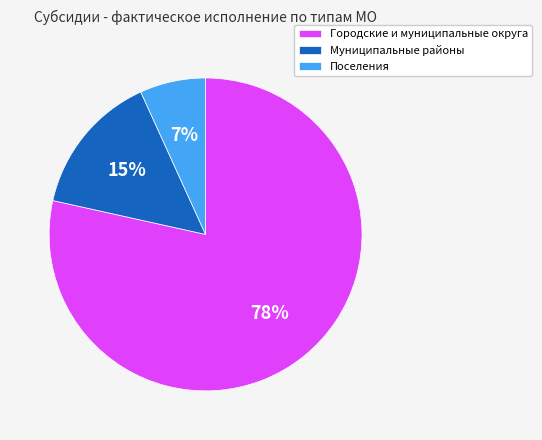

What is the smallest slice in the pie chart?

Поселения